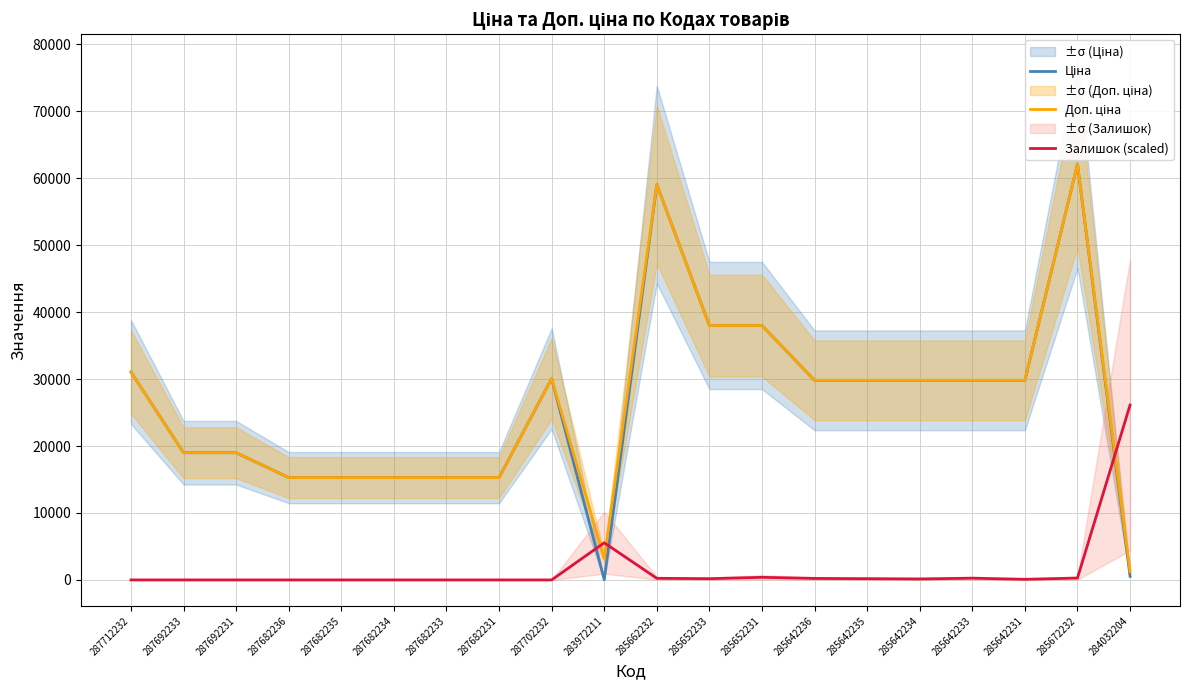

Reading left to right, list all the values displayed in this chart.

Ціна: 31058.4	19005.7	19005.7	15288.0	15288.0	15288.0	15288.0	15288.0	30077.8	32.0	59075.7	38011.3	38011.3	29819.2	29819.2	29819.2	29819.2	29819.2	62116.9	545.0
Доп. ціна: 31058.4	19005.7	19005.7	15288.0	15288.0	15288.0	15288.0	15288.0	30077.8	3205.0	59075.7	38011.3	38011.3	29819.2	29819.2	29819.2	29819.2	29819.2	62116.9	1249.1
Залишок (scaled): 0.0	0.0	0.0	0.0	0.0	0.0	0.0	0.0	0.0	5551.5	241.4	185.7	389.9	222.8	185.7	148.5	259.9	92.8	278.5	26123.8